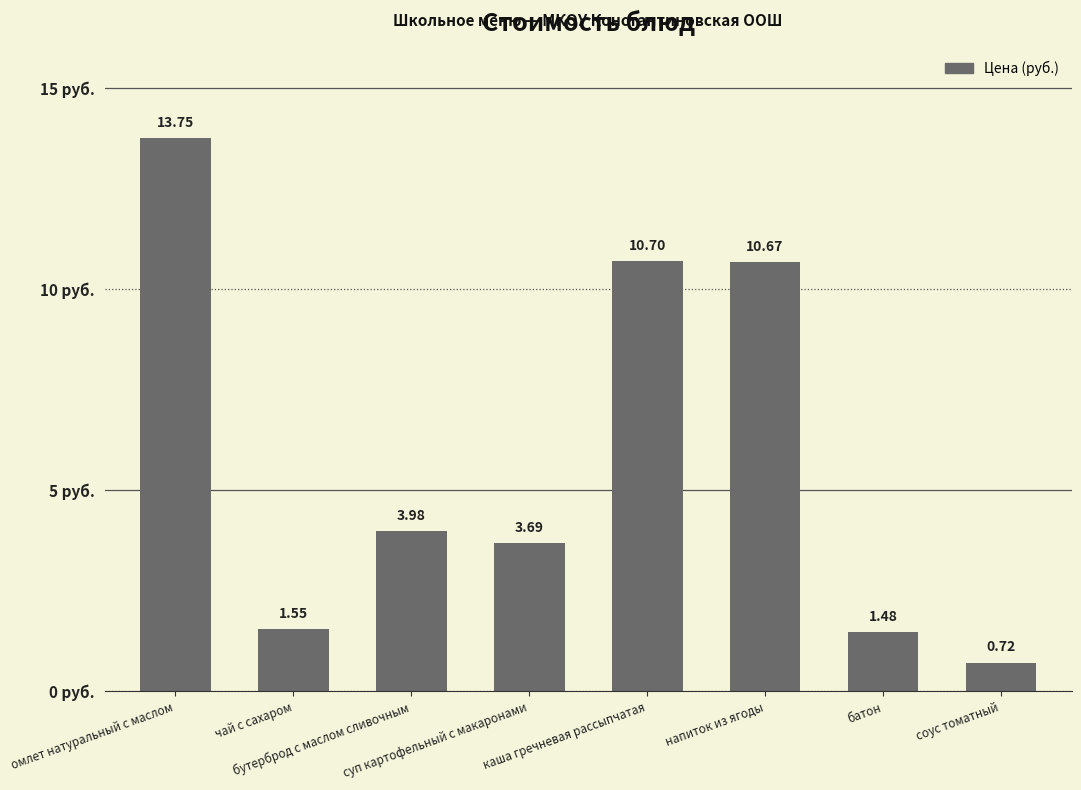

List the labels in order of value, smallest first.

соус томатный, батон, чай с сахаром, суп картофельный с макаронами, бутерброд с маслом сливочным, напиток из ягоды, каша гречневая рассыпчатая, омлет натуральный с маслом